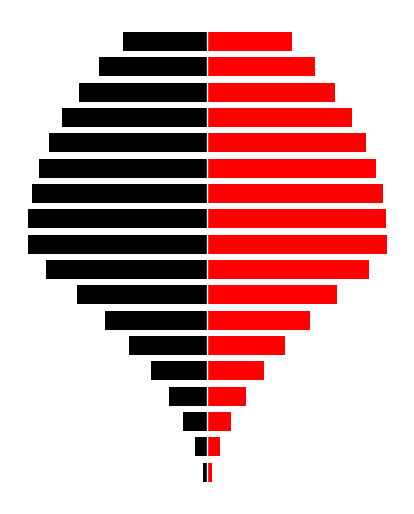

Reading left to right, what are all the values shown in this chart?

Black: -2.5	-6.8	-12.8	-20.6	-30.1	-41.5	-54.6	-69.4	-86.0	-95.6	-95.4	-93.5	-89.9	-84.4	-77.2	-68.2	-57.5	-45.0
Red: 2.5	6.8	12.8	20.6	30.1	41.5	54.6	69.4	86.0	95.6	95.4	93.5	89.9	84.4	77.2	68.2	57.5	45.0